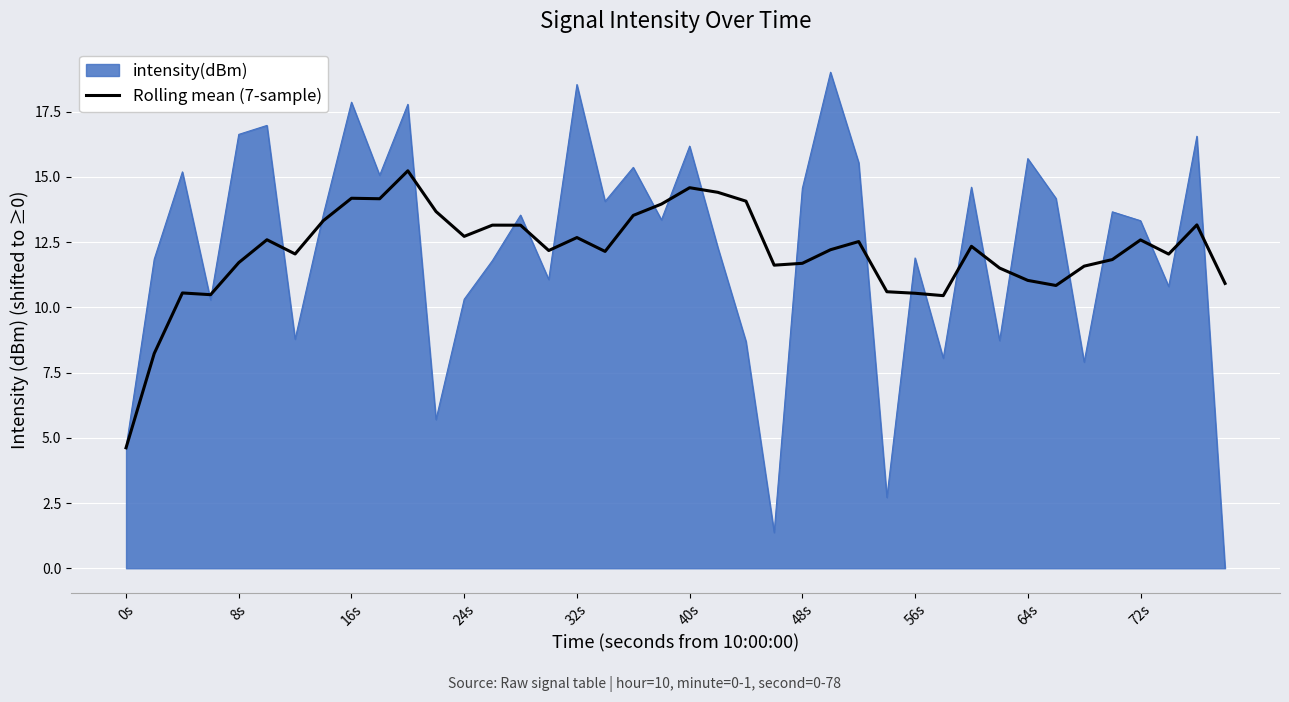

What is the lowest value of the Rolling mean (7-sample) series?

4.6